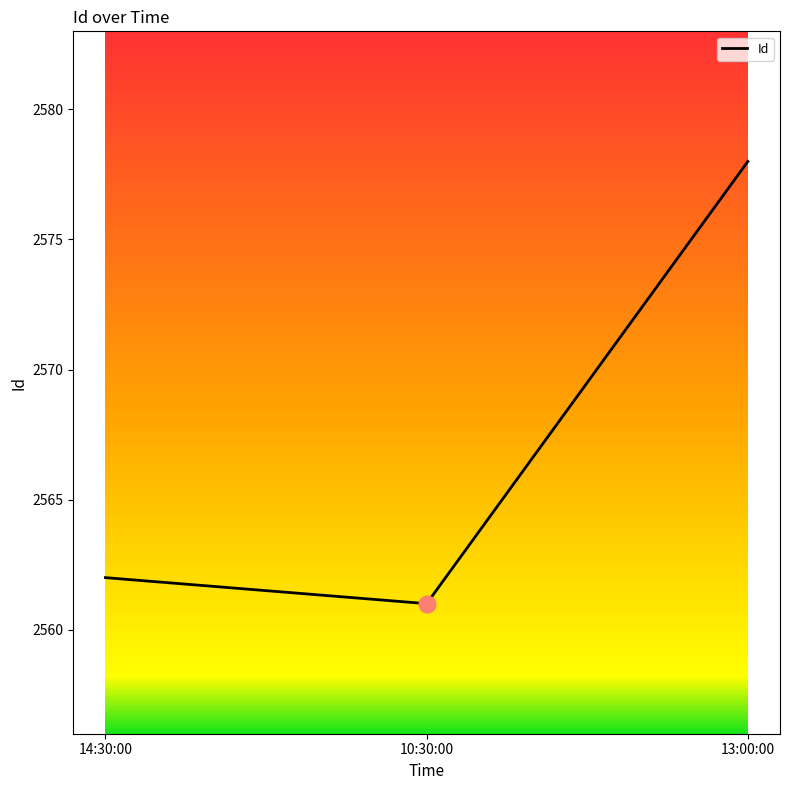

What is the sum of the values at 10:30:00 and 13:00:00?

5139